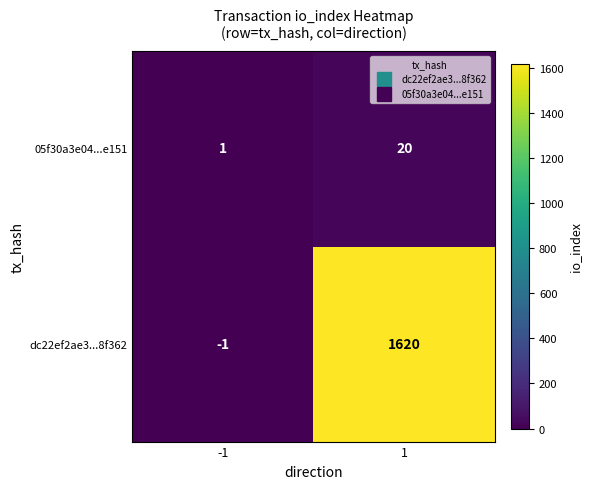

What is the sum of the dc22ef2ae3...8f362 values at 1 and -1?

1619